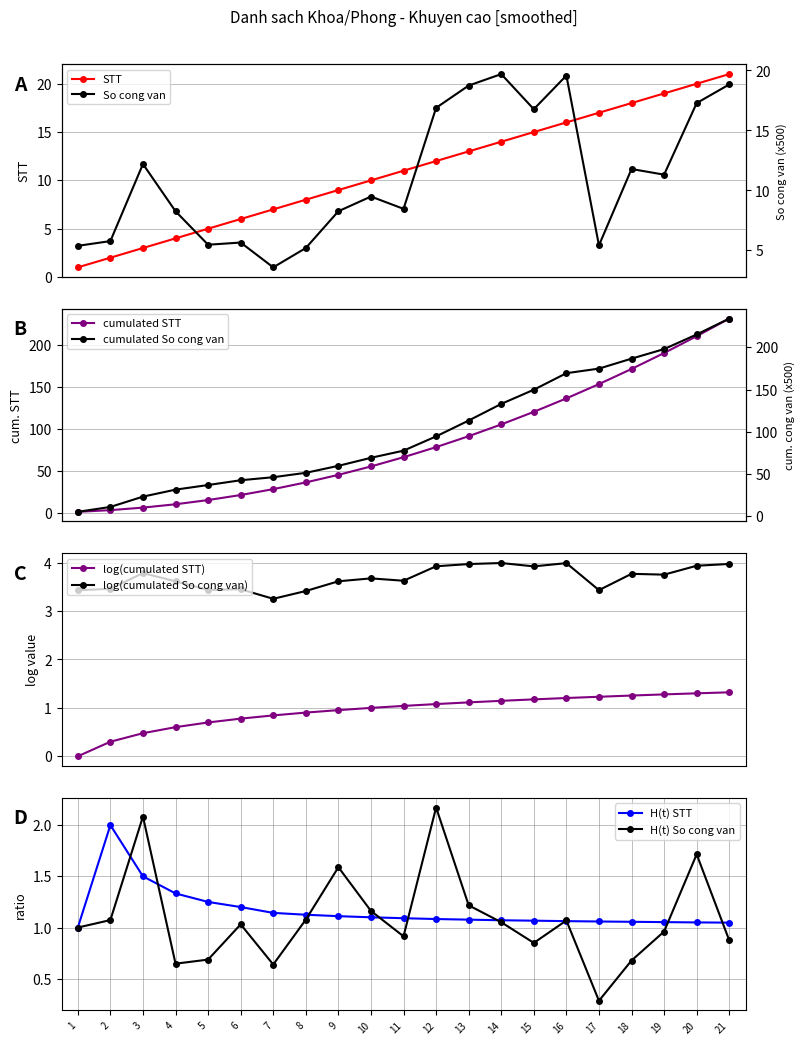

Between which two adjacent categories do So cong van and STT first intersect?

5 and 6